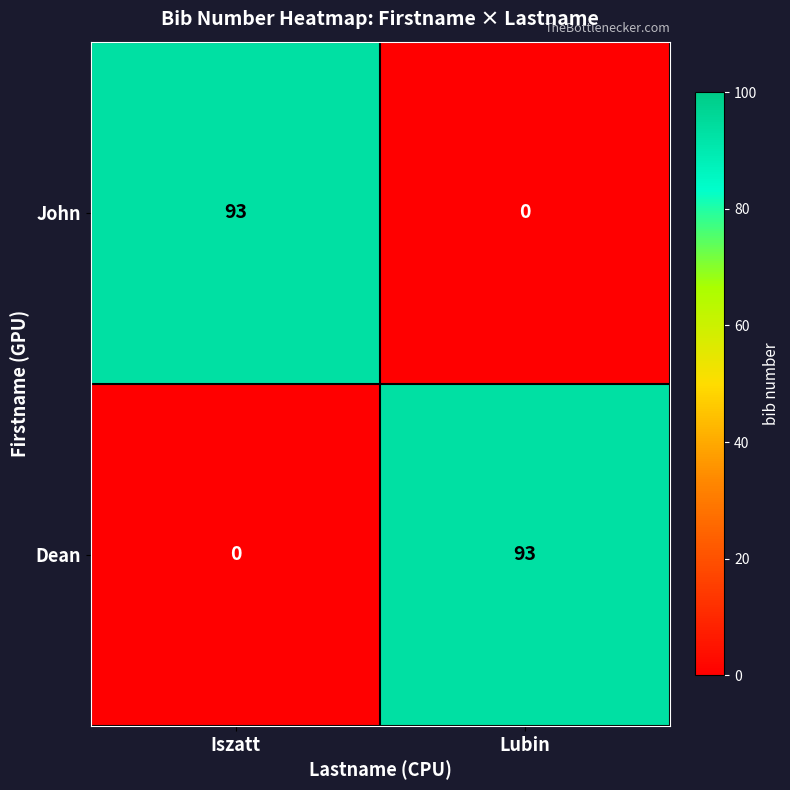

List the labels in order of John value, smallest first.

Lubin, Iszatt